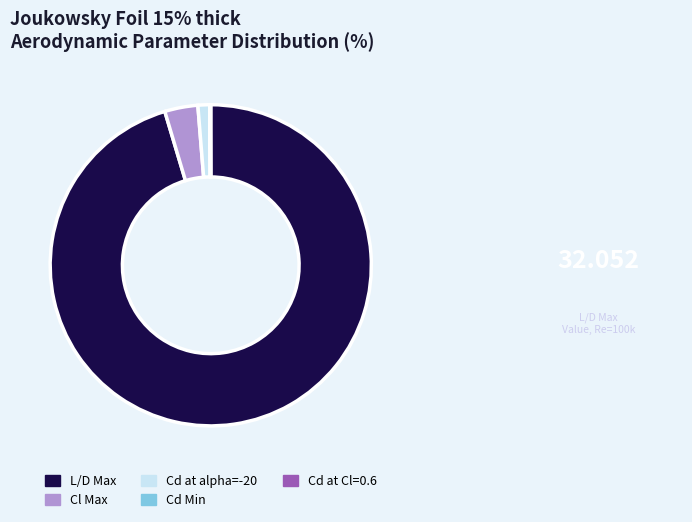

The Cd at alpha=-20 slice represents 1% of the pie. True or false?

True